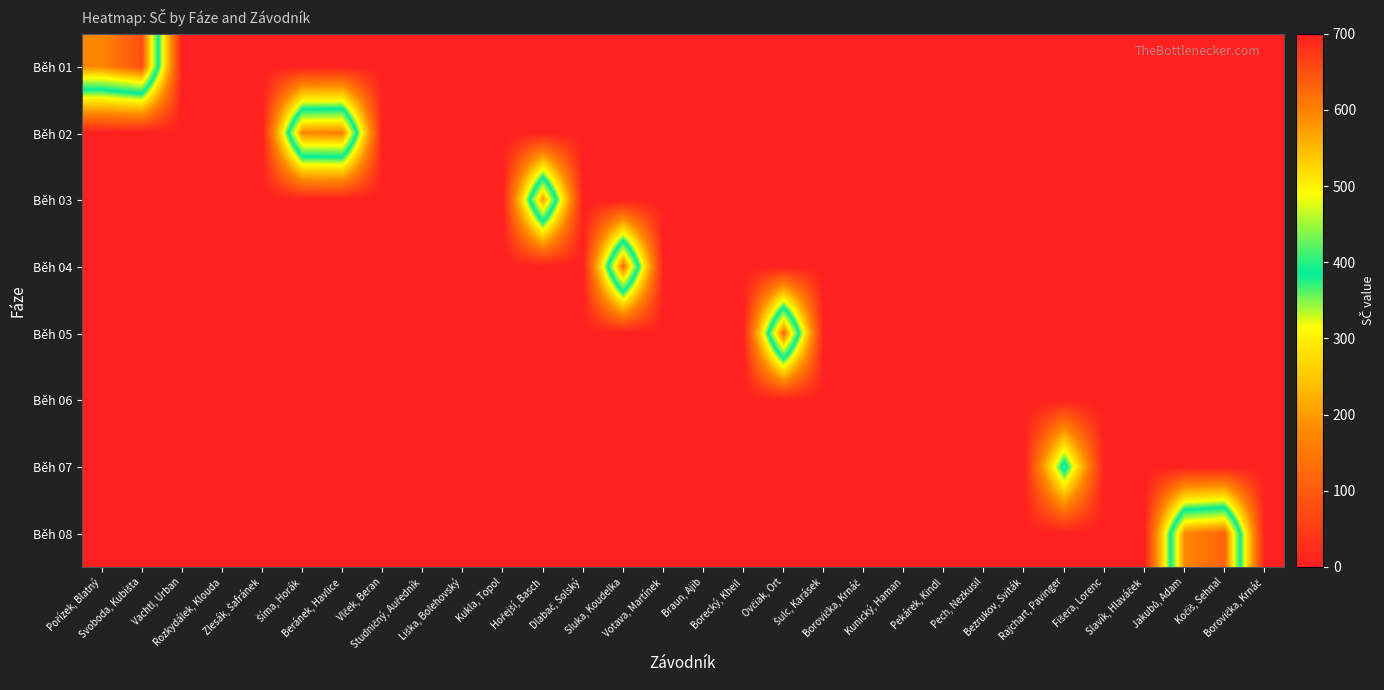

At how many categories does at least one series exceed 314?

10